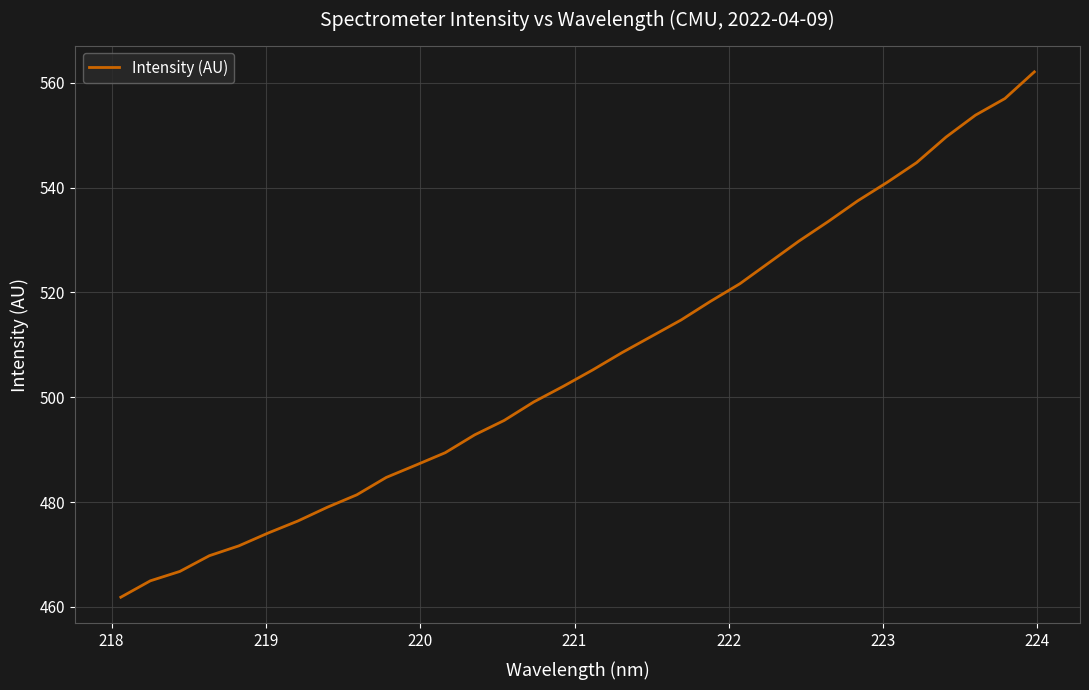

What is the smallest value displayed?

461.9